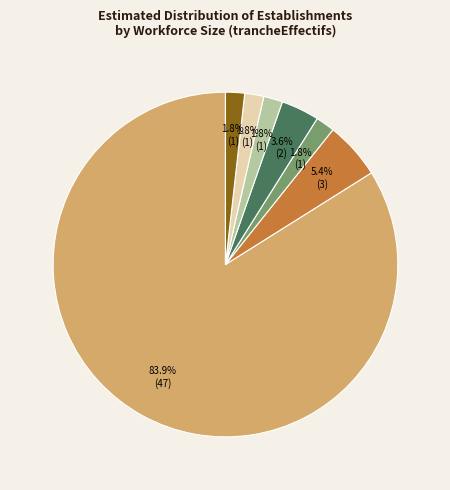

Count the number of slices in the pie.

7